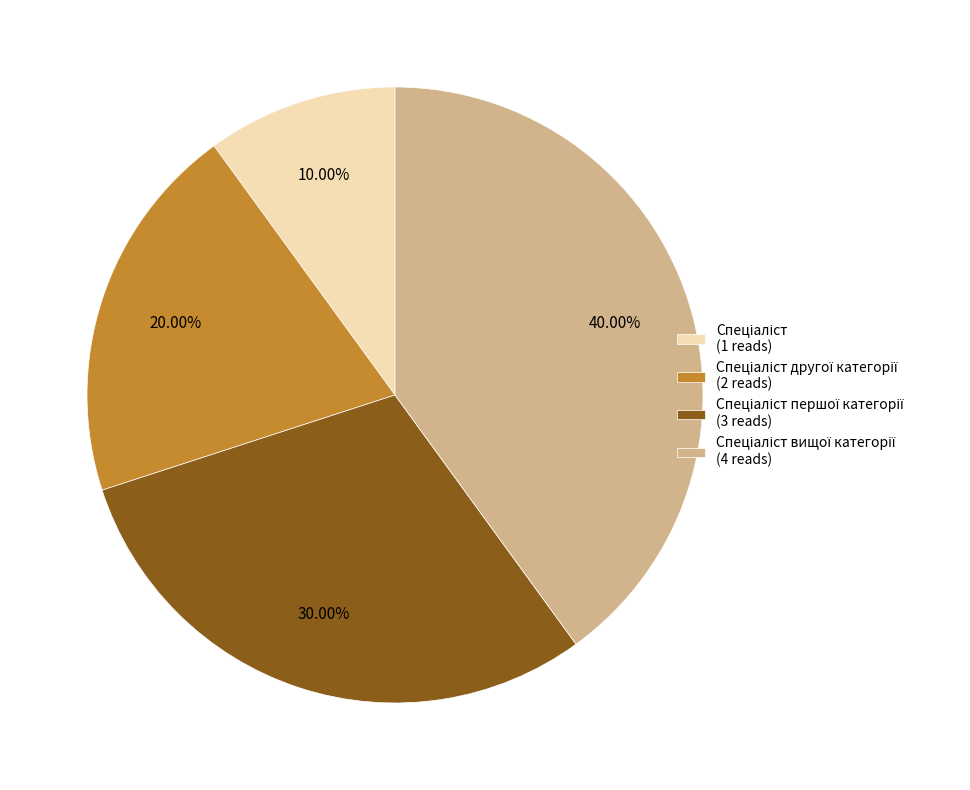

Is there a majority slice in this chart?

No